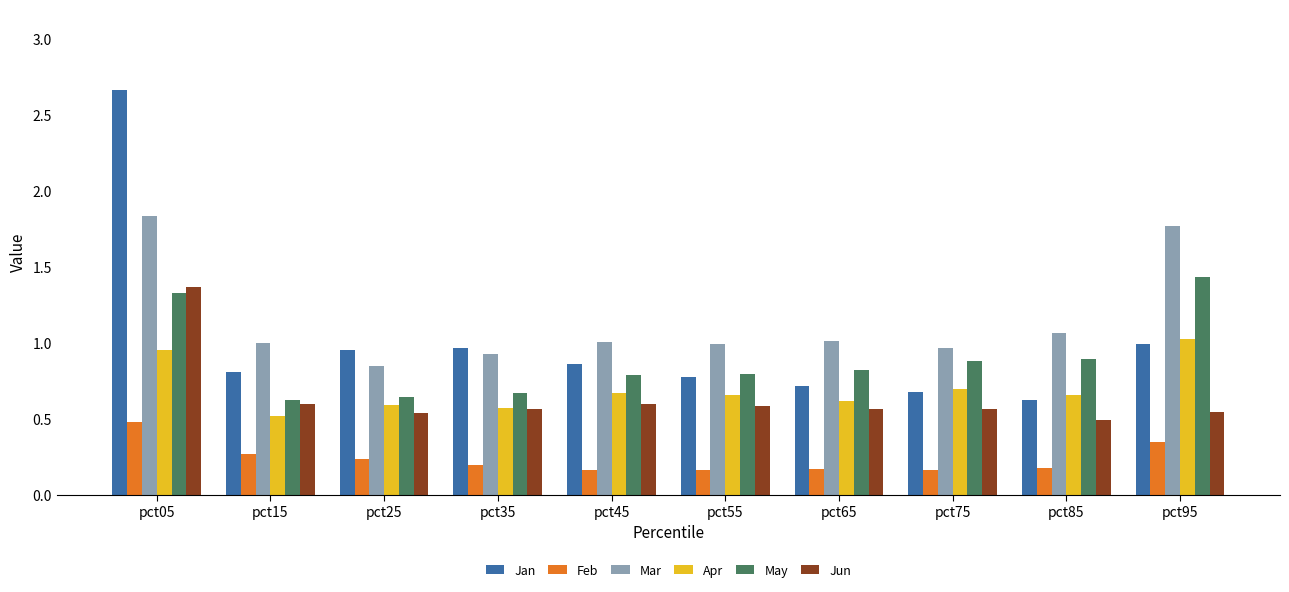

Which series has the widest spread of values?

Jan